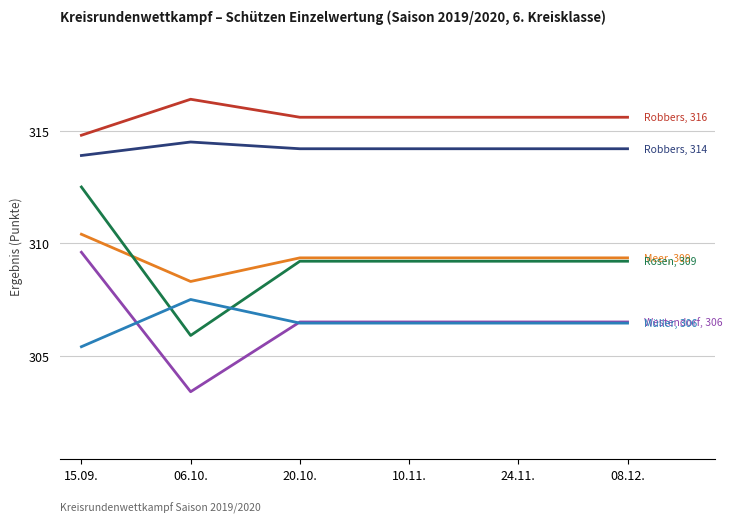

At which category is the sum across all series the highest?

15.09.